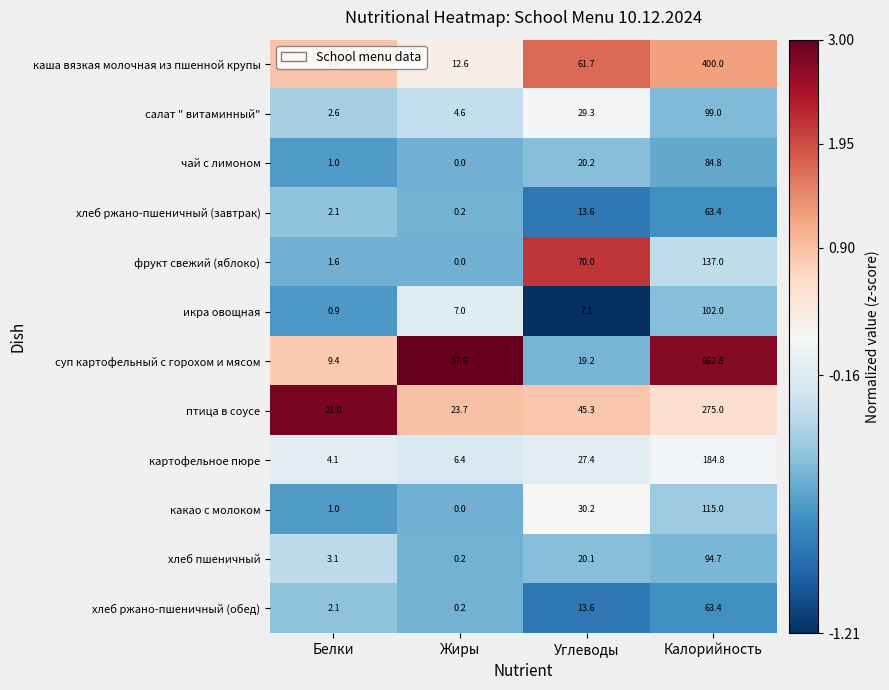

Which series has the largest range (max minus min)?

суп картофельный с горохом и мясом